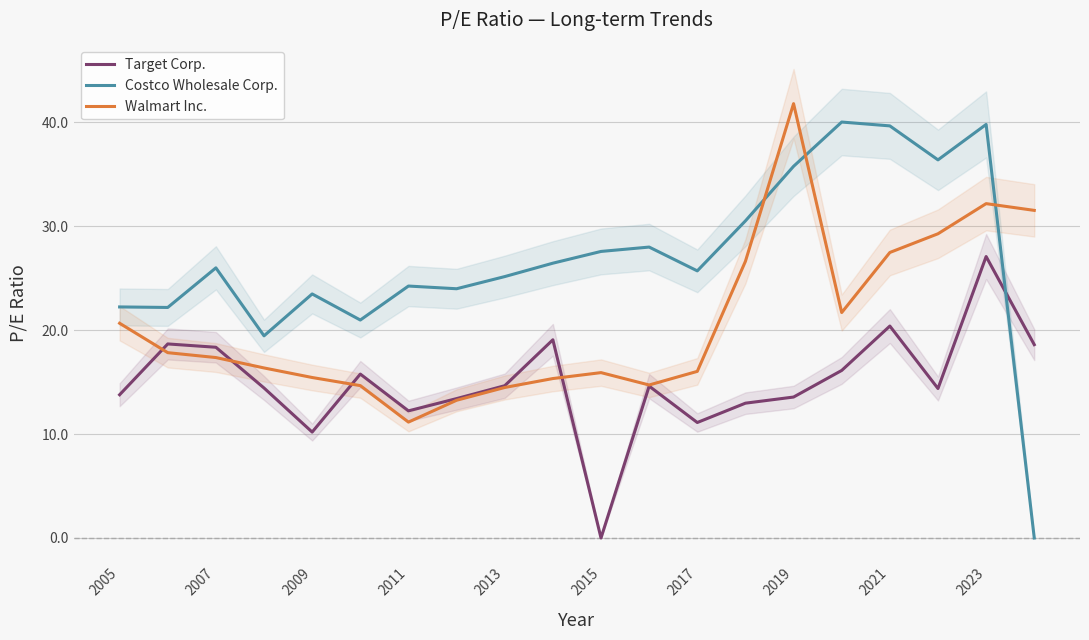

Is it true that Walmart Inc. equals 13.1 at 2019?

False